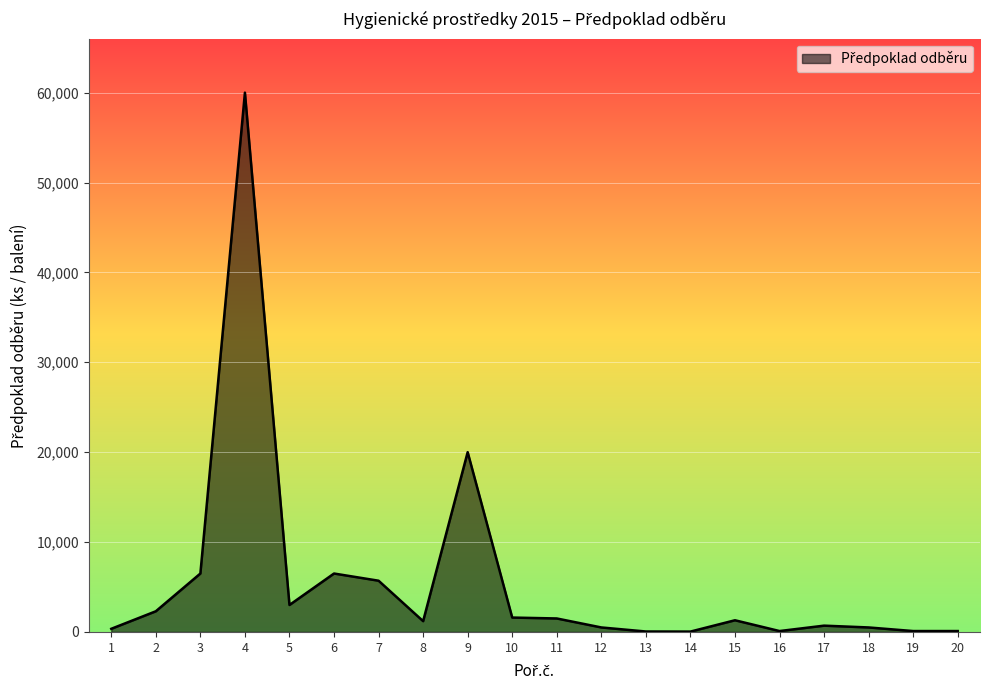

What is the greatest value displayed?

60000